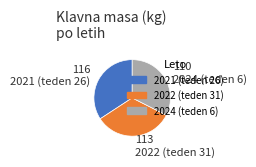

What is the smallest slice in the pie chart?

2024 (teden 6)